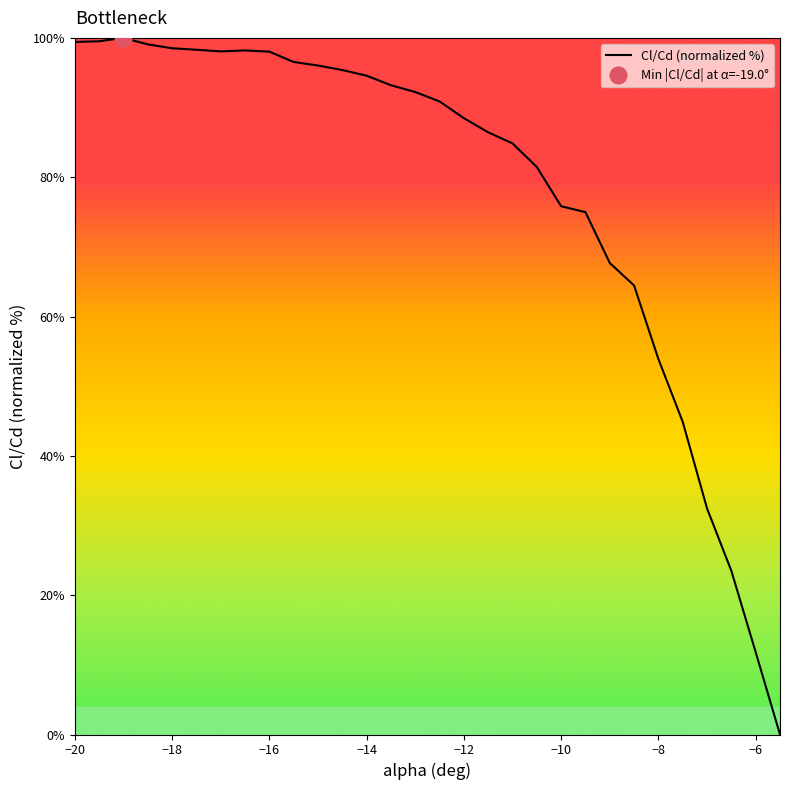

Where is the data nearest to the value 50?

−8